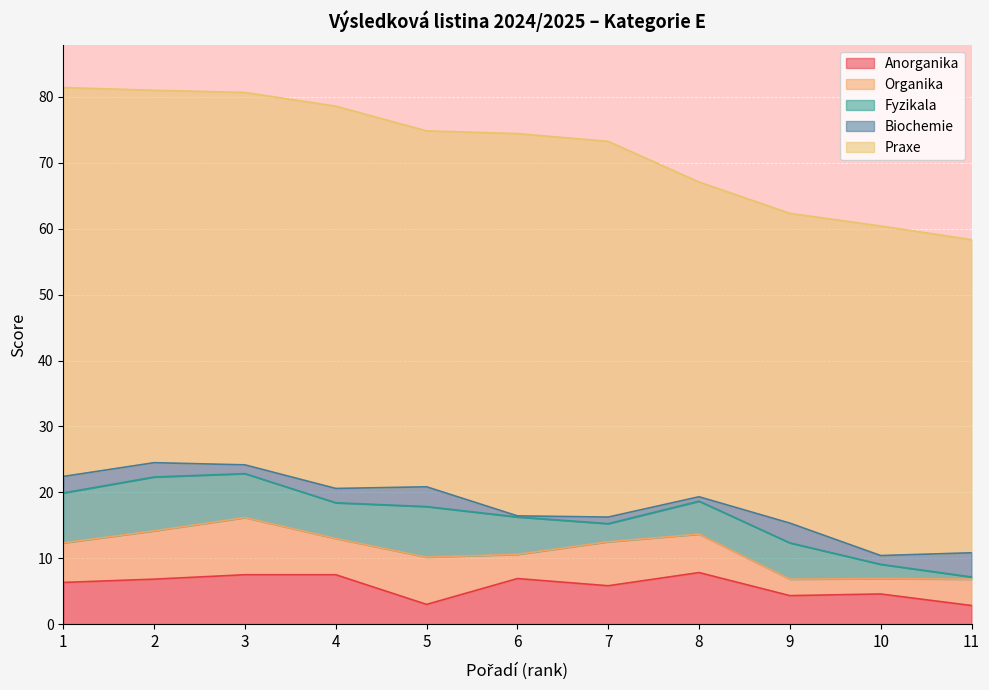

Which category has the lowest value in the Organika series?

10